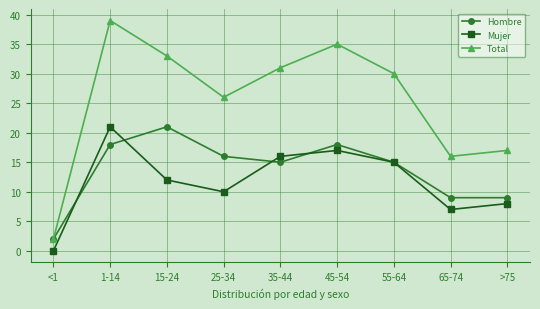

At which category does Mujer reach its first local peak?

1-14